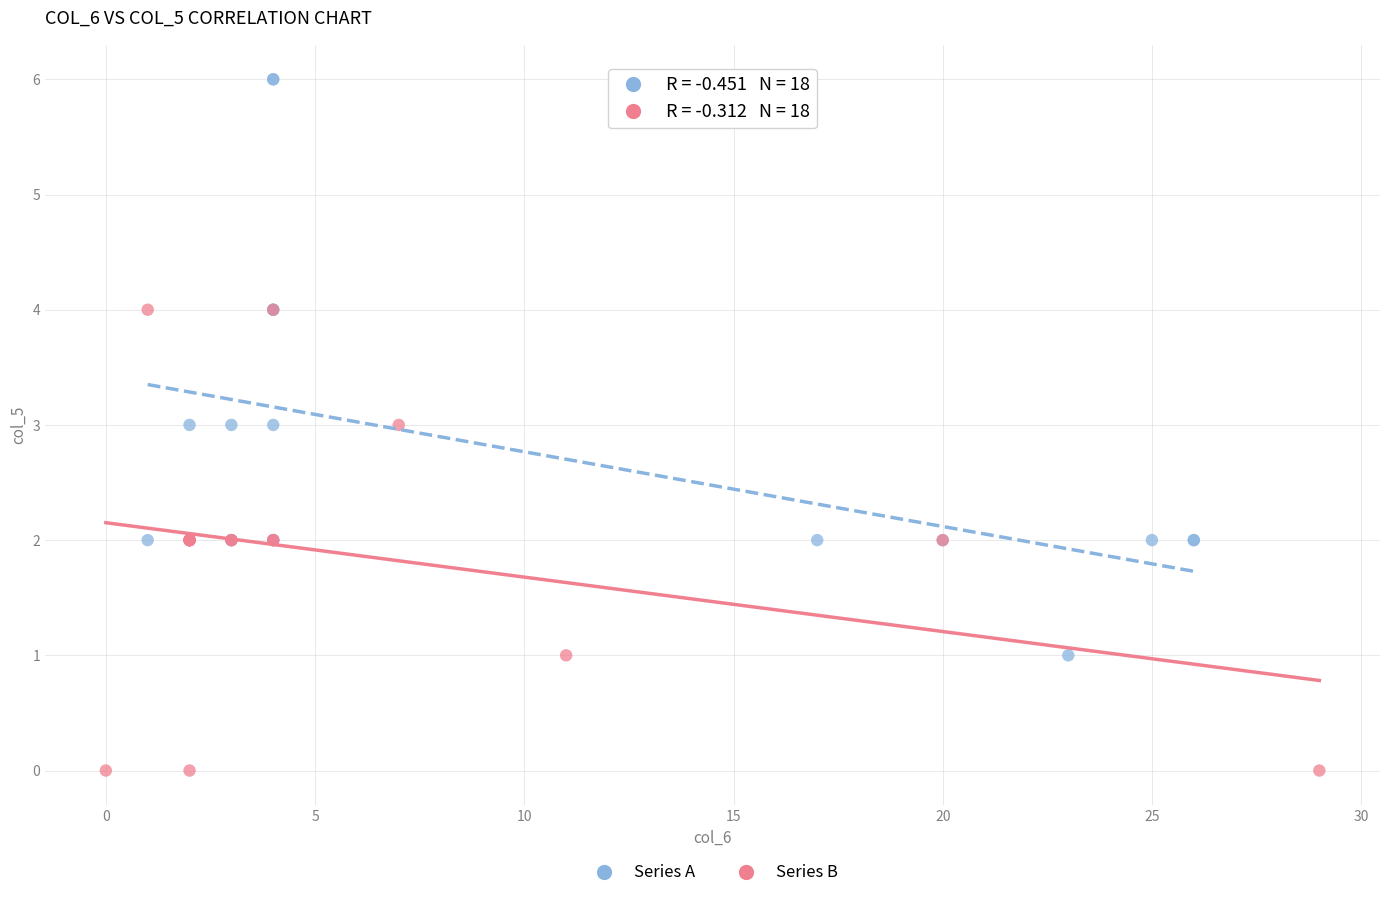

Which series contains the lowest Y value?

Series B